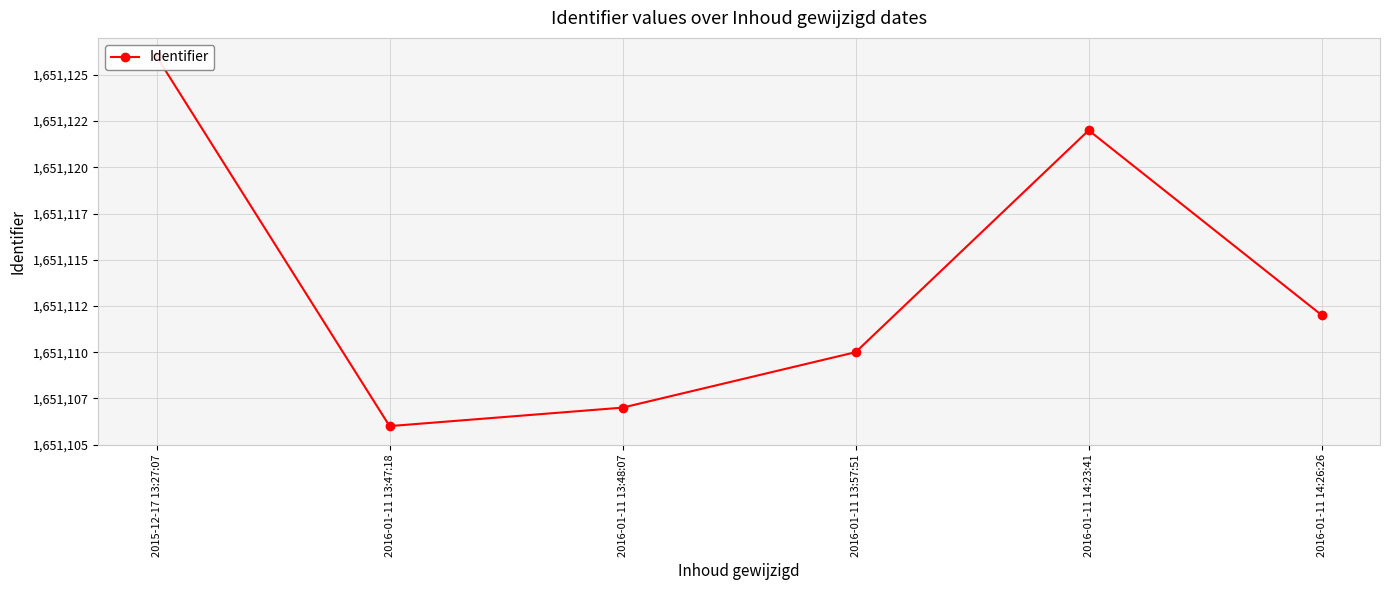

Which category has the highest value across all series?

2015-12-17 13:27:07